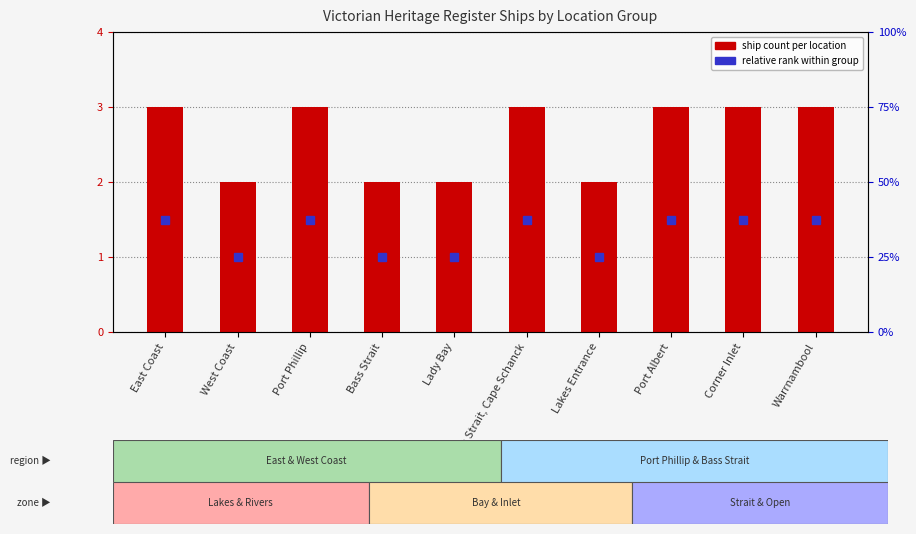

Is it true that the value at Bass Strait, Cape Schanck is 3?

True